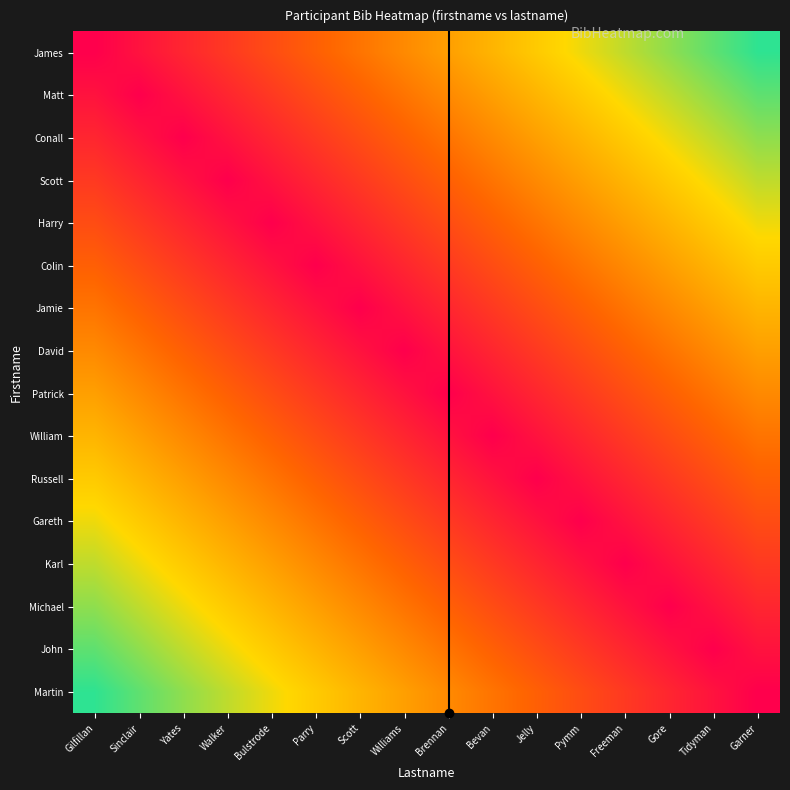

Which has a higher value, Tidyman or Gore?

Tidyman